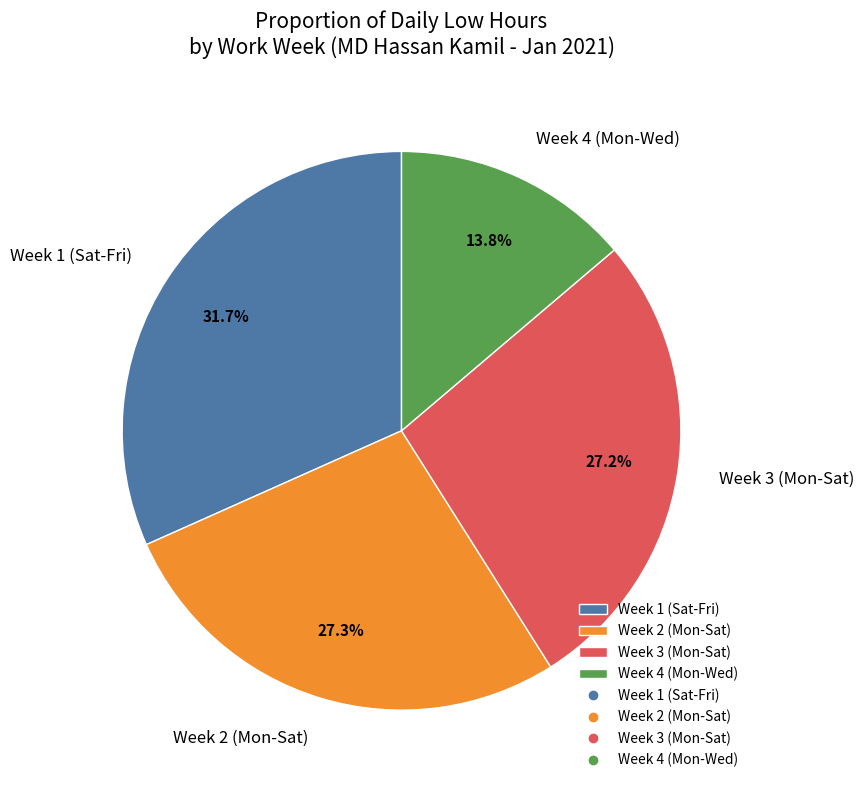

Combined, do Week 1 (Sat-Fri) and Week 2 (Mon-Sat) account for over 50%?

Yes